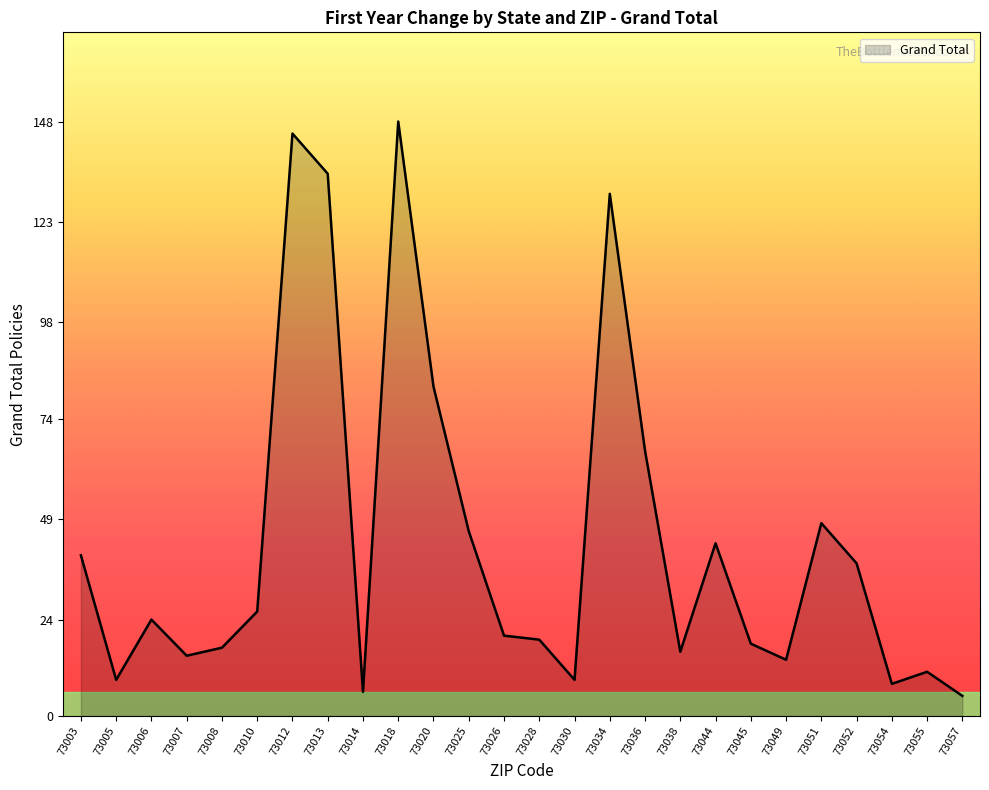

What is the maximum value shown in the chart?

148